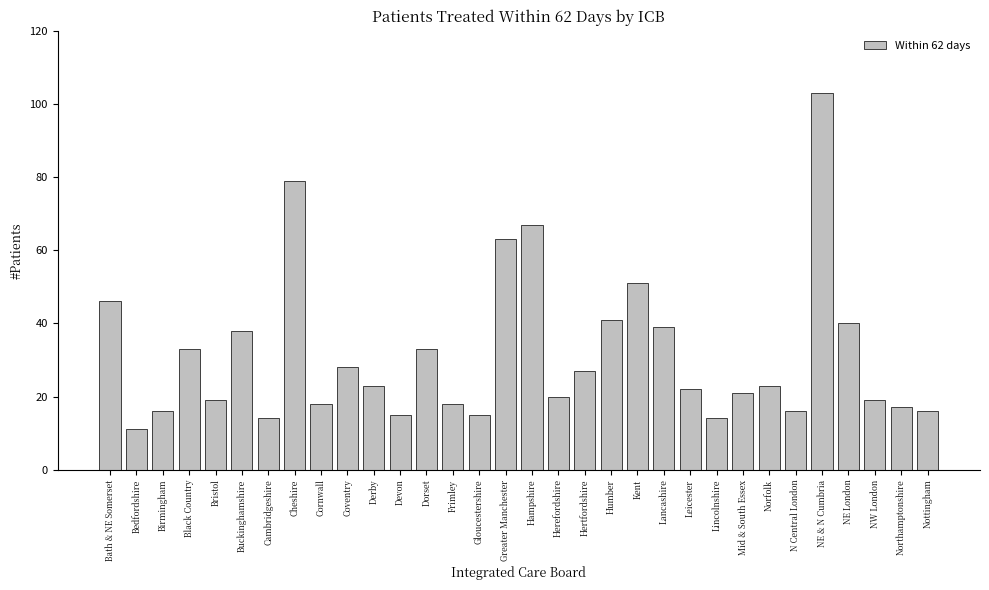

Is it true that the value at NW London is 19?

True